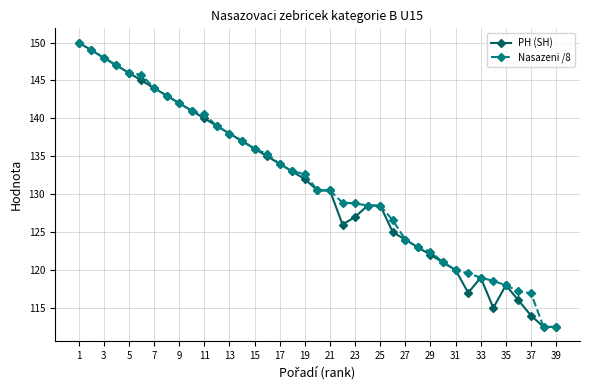

How many series are shown in this chart?

2